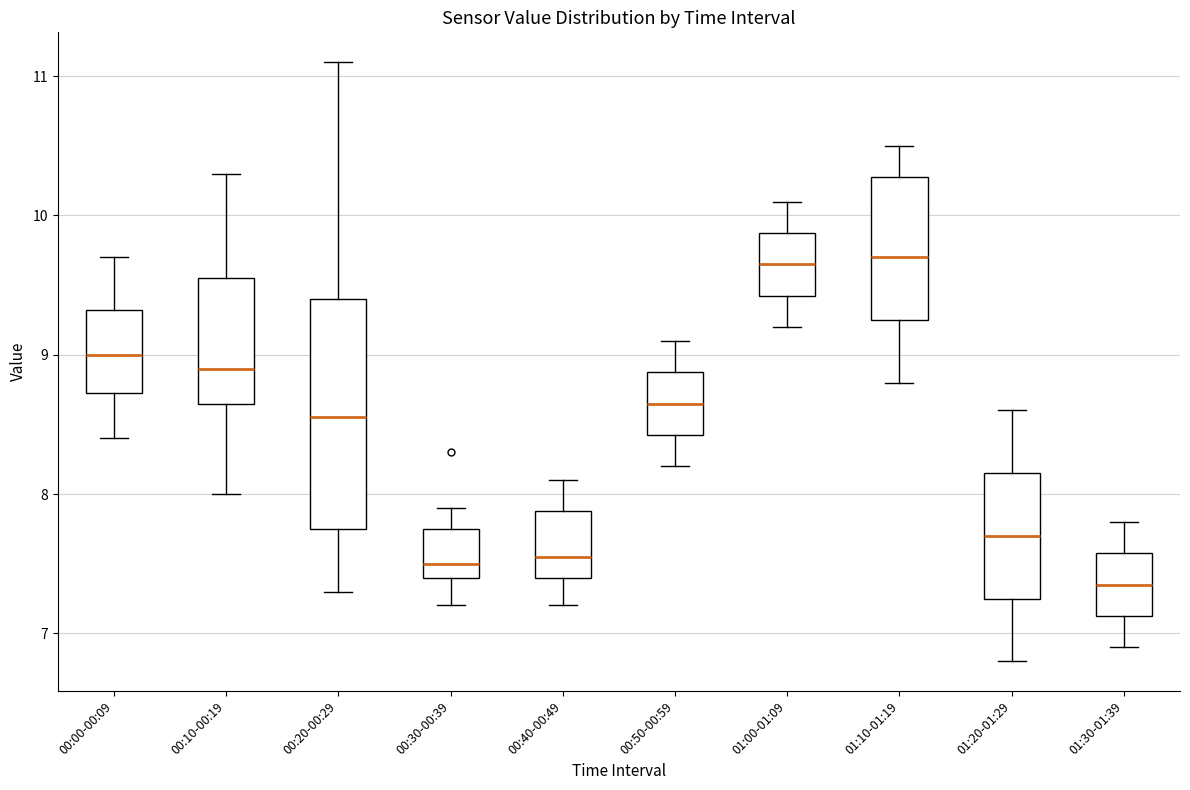

Reading left to right, transcribe this box plot: for each box, give where its median line is, the range the box spans, and where its two whiskers end, as read against the y-axis. The values are not printed on the chart, so give them approximately, as read against the axis.

00:00-00:09: median 9.0, box 8.7 to 9.3, whiskers 8.4 to 9.7
00:10-00:19: median 8.9, box 8.7 to 9.6, whiskers 8.0 to 10.3
00:20-00:29: median 8.6, box 7.8 to 9.4, whiskers 7.3 to 11.1
00:30-00:39: median 7.5, box 7.4 to 7.8, whiskers 7.2 to 7.9
00:40-00:49: median 7.6, box 7.4 to 7.9, whiskers 7.2 to 8.1
00:50-00:59: median 8.7, box 8.4 to 8.9, whiskers 8.2 to 9.1
01:00-01:09: median 9.7, box 9.4 to 9.9, whiskers 9.2 to 10.1
01:10-01:19: median 9.7, box 9.3 to 10.3, whiskers 8.8 to 10.5
01:20-01:29: median 7.7, box 7.3 to 8.2, whiskers 6.8 to 8.6
01:30-01:39: median 7.4, box 7.1 to 7.6, whiskers 6.9 to 7.8